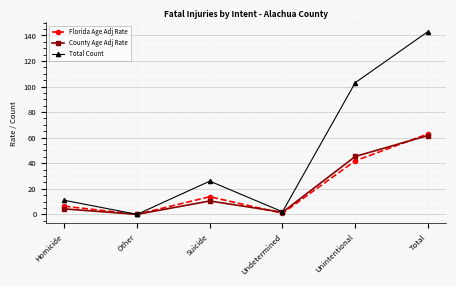

What is the label of the 2nd point from the right?

Unintentional